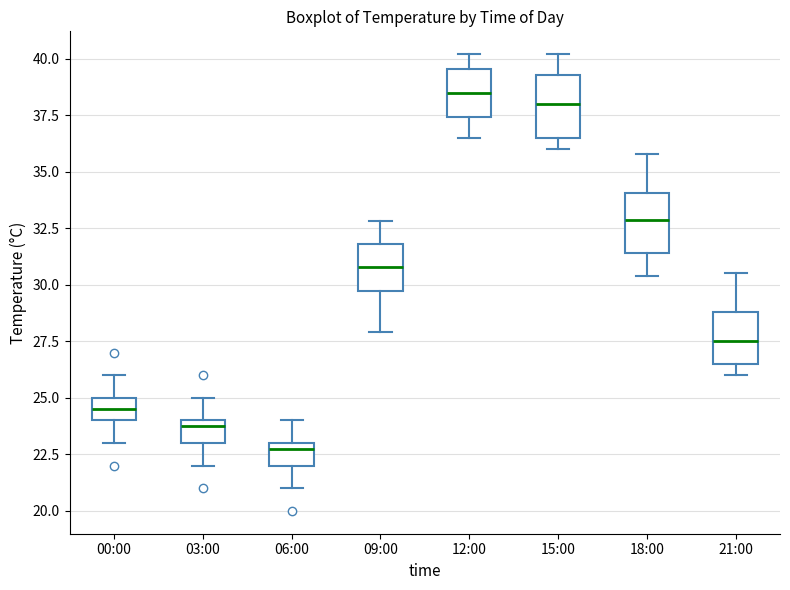

Where does the median line of the box for 15:00 sit on the y-axis? The values are not printed on the chart, so give them approximately, as read against the axis.

38.0